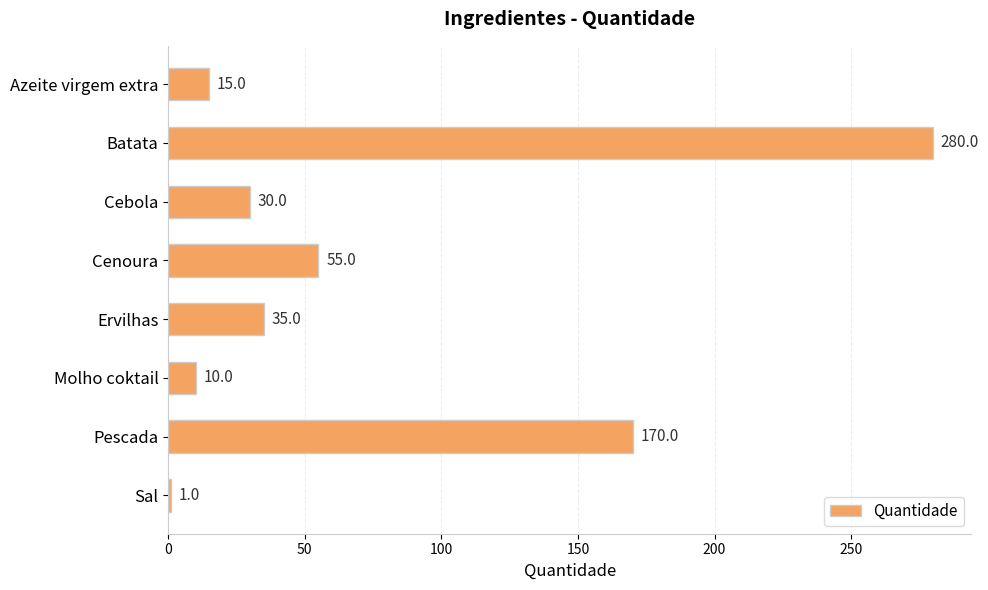

What is the label of the 6th bar from the bottom?

Cebola